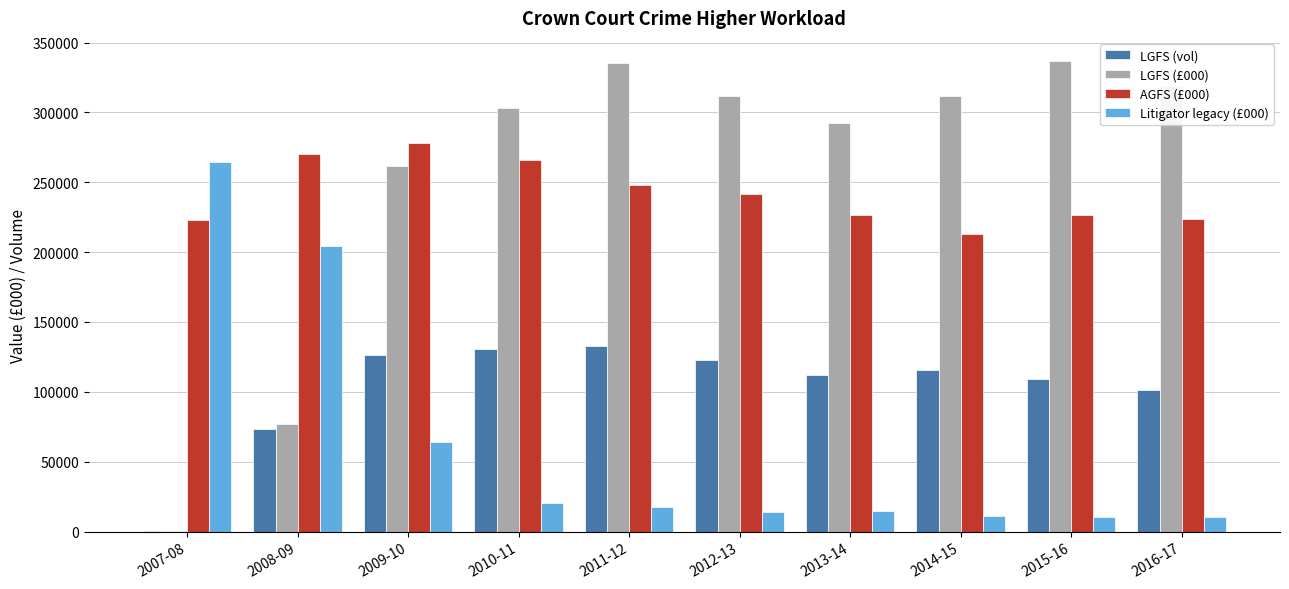

How many categories are shown in the chart?

10